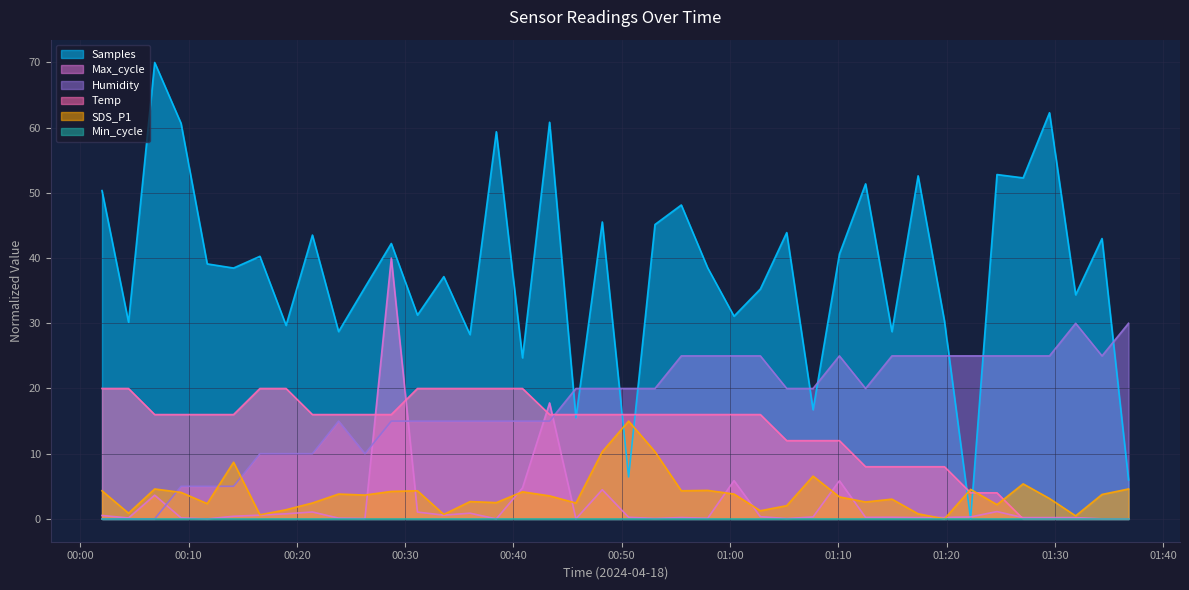

True or false: Temp has a value of 20.0 at 2024/04/18 00:35:59.

True